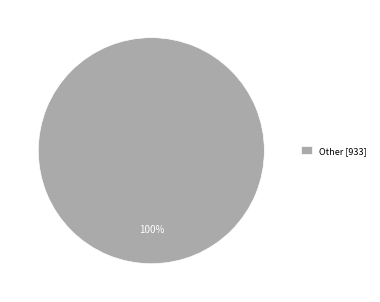

Rank the categories by value from lowest to highest.

Other [933]